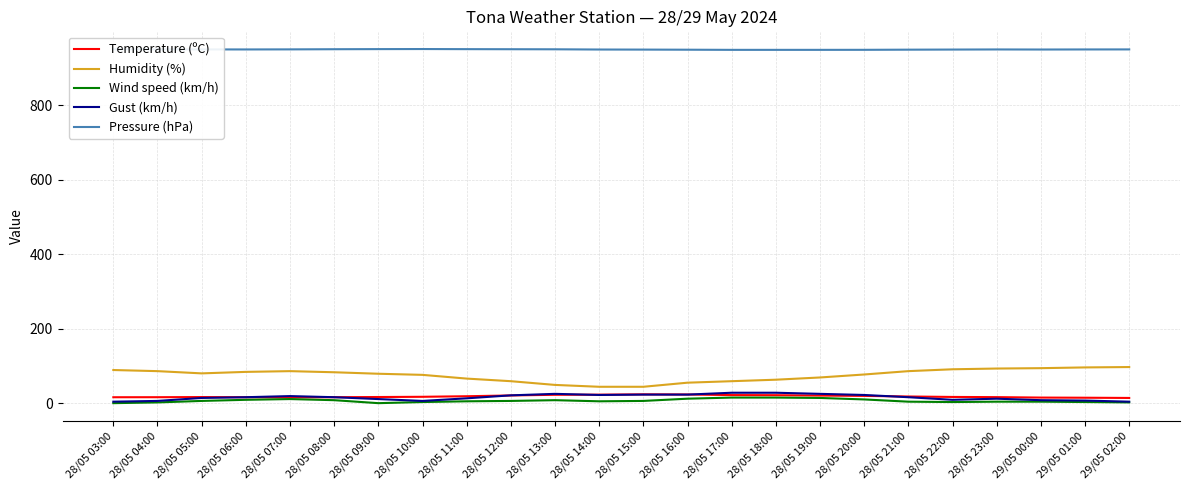

Is the value of Temperature (ºC) at 28/05 06:00 greater than the value of Pressure (hPa) at 28/05 20:00?

No